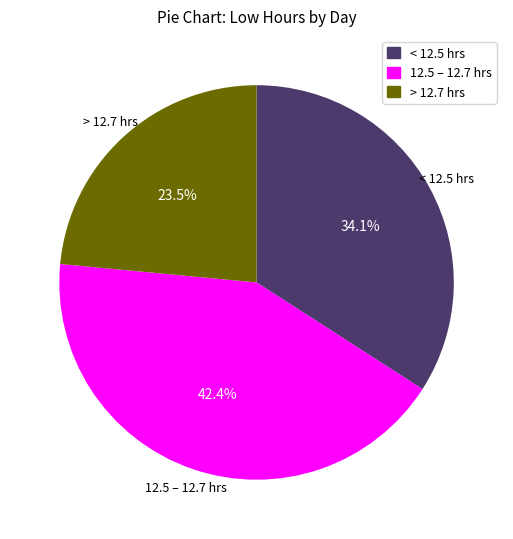

Does any single category account for the majority?

No